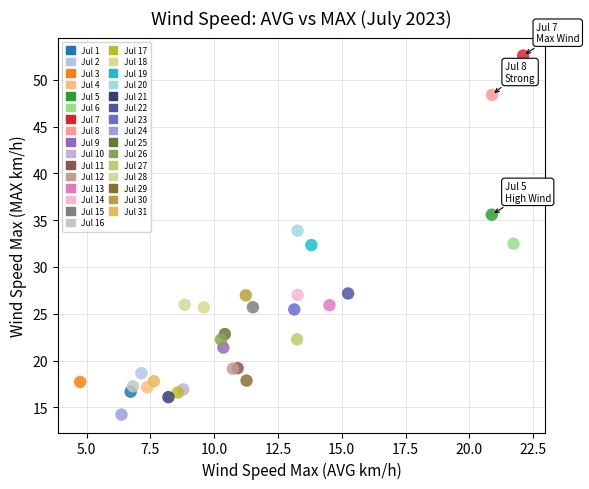

Which series reaches the maximum Y coordinate?

Jul 7